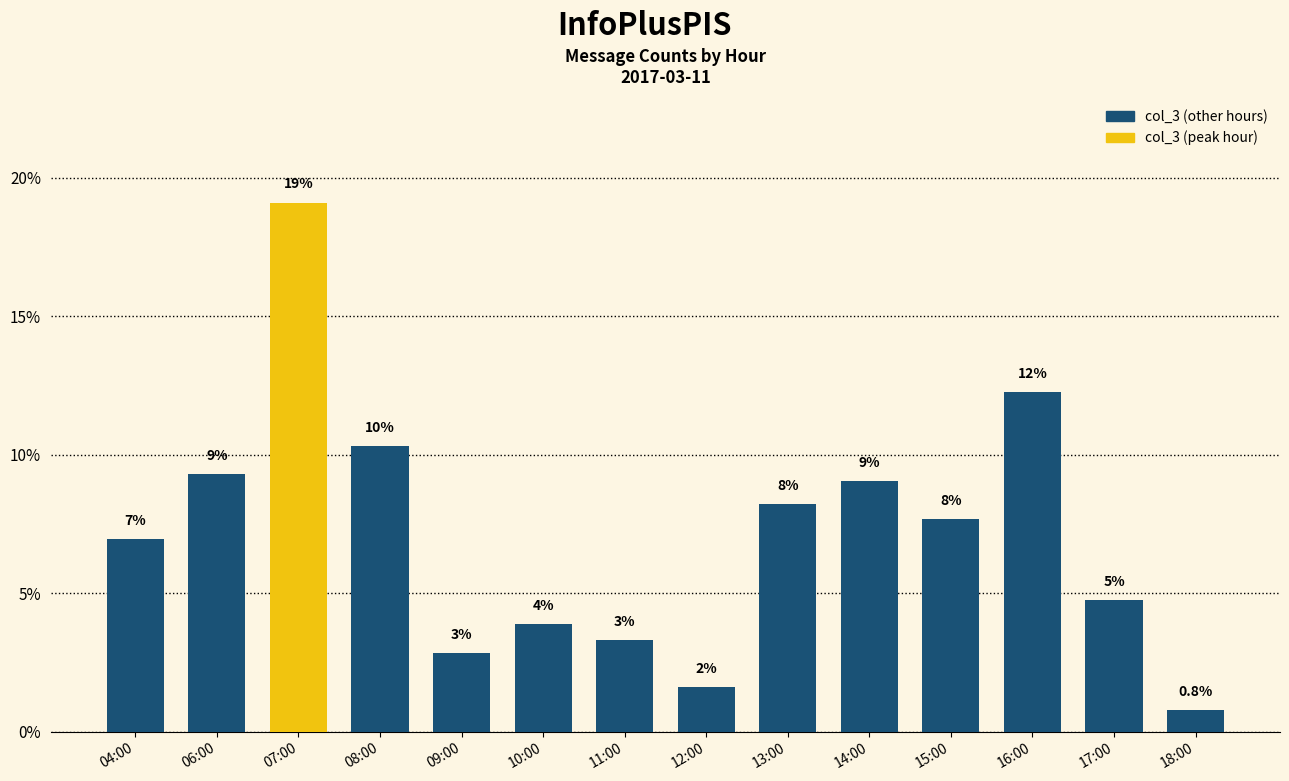

Is it true that the value at 09:00 is 2.8?

True